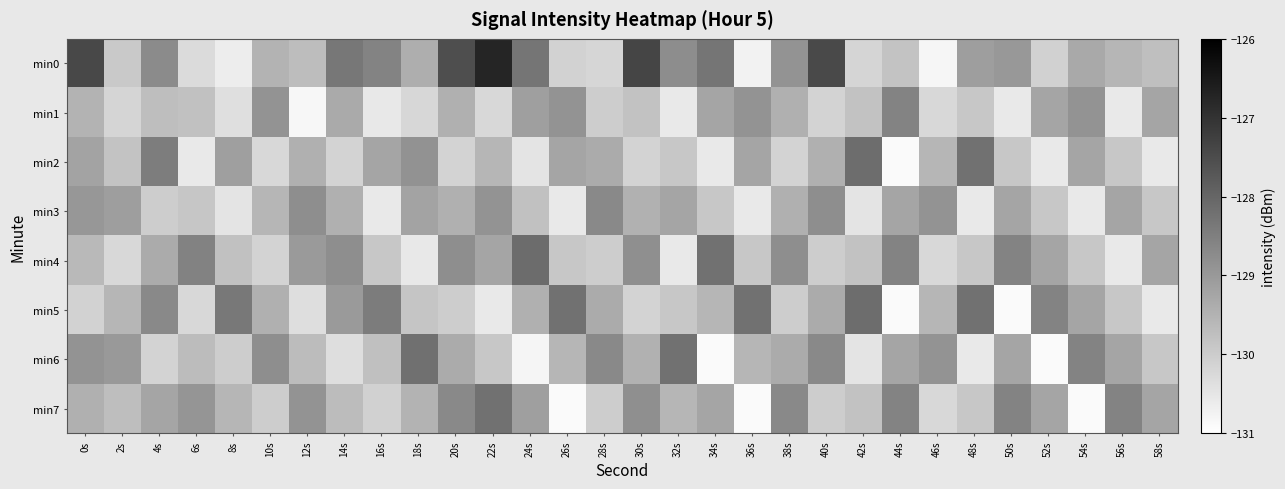

Rank the series by their maximum value, from lowest to highest.

min3, min1, min7, min6, min2, min5, min4, min0